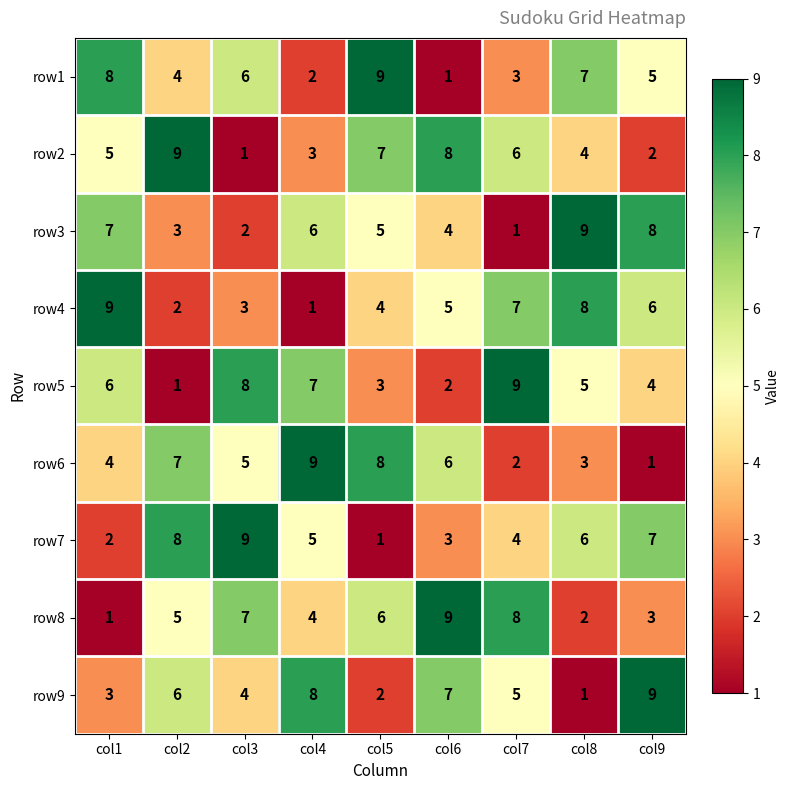

Is the value of row8 at col6 greater than the value of row2 at col5?

Yes